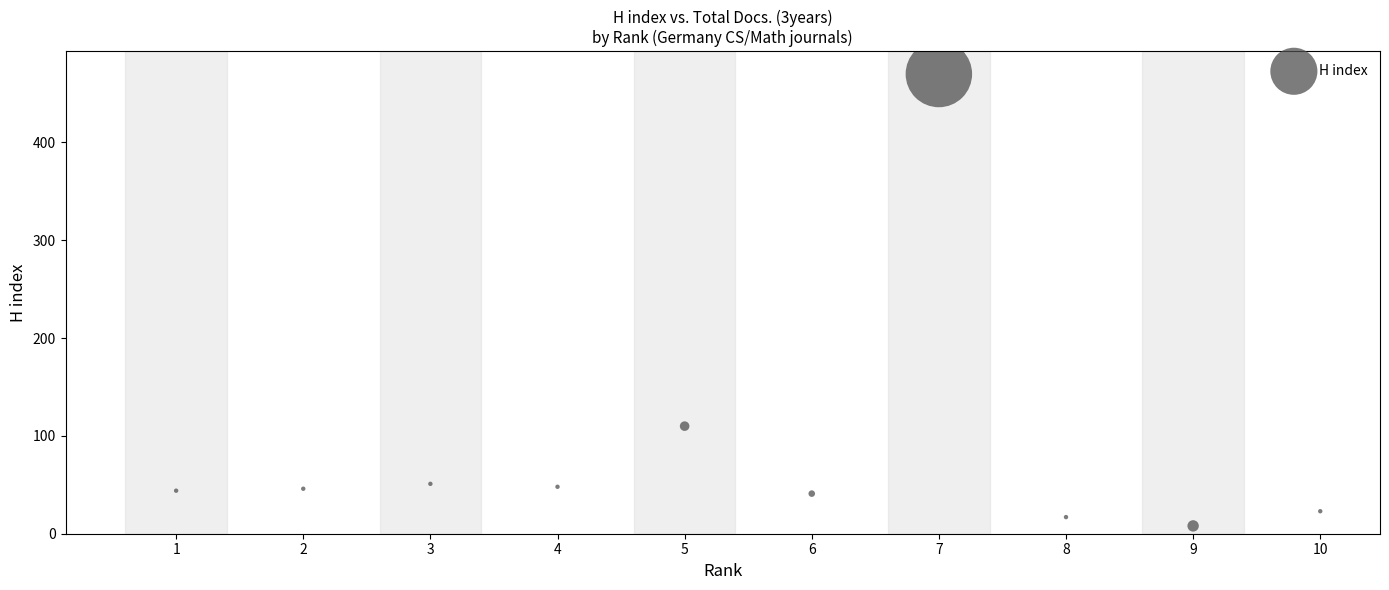

What is the average Y value?

86